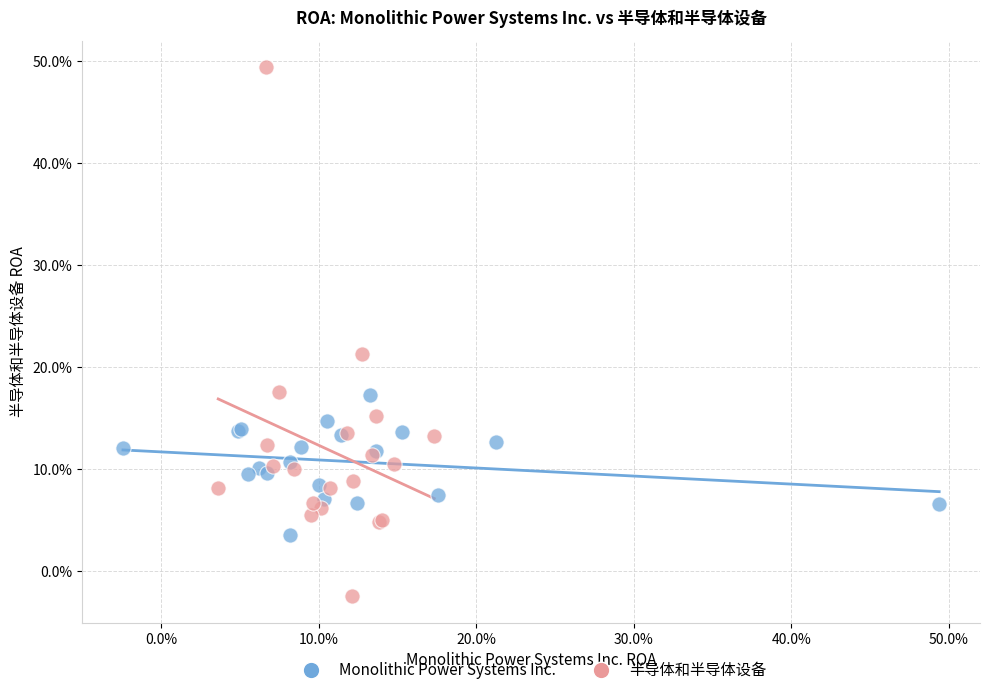

Which series reaches the maximum Y coordinate?

半导体和半导体设备